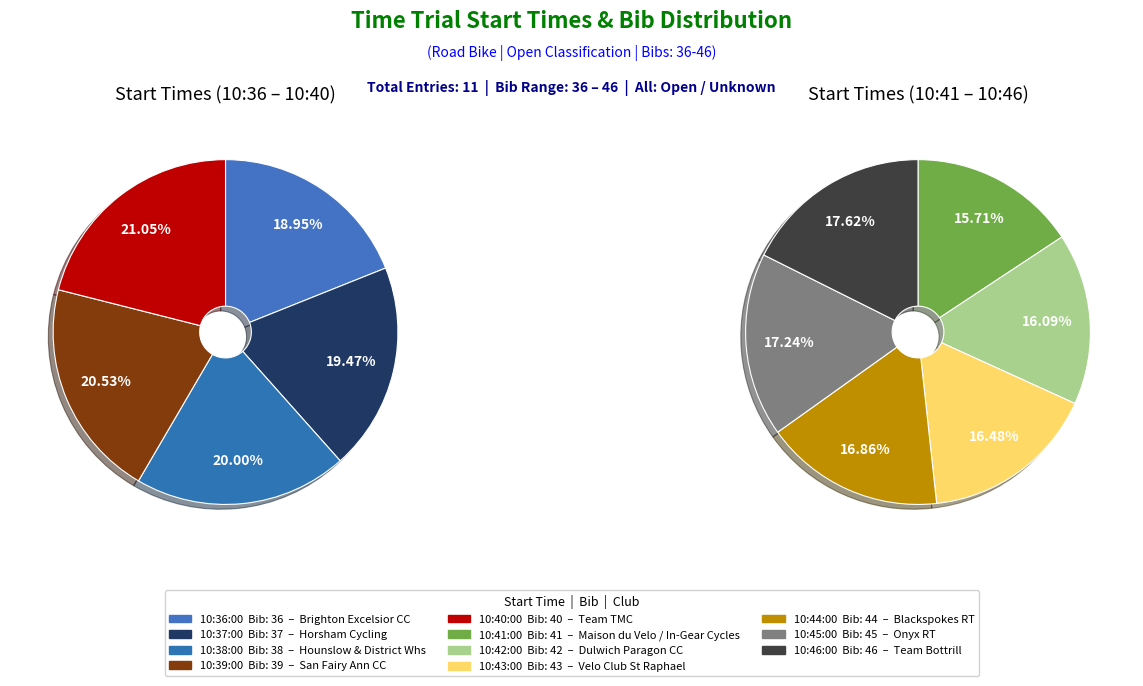

To the nearest percent, what is the difference between the largest and smallest slice percentages?

2%